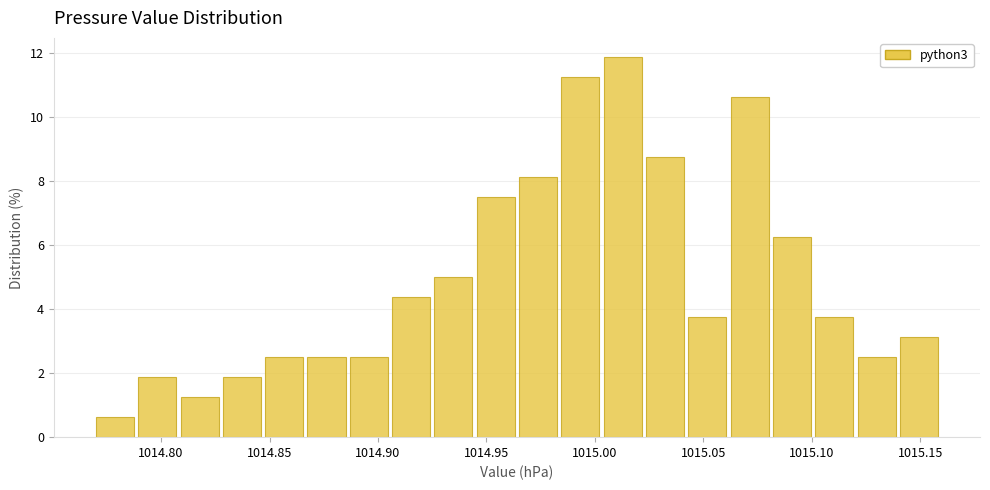

Read against the x-axis, roughly where is the centre of the tallest bar?

1015.015